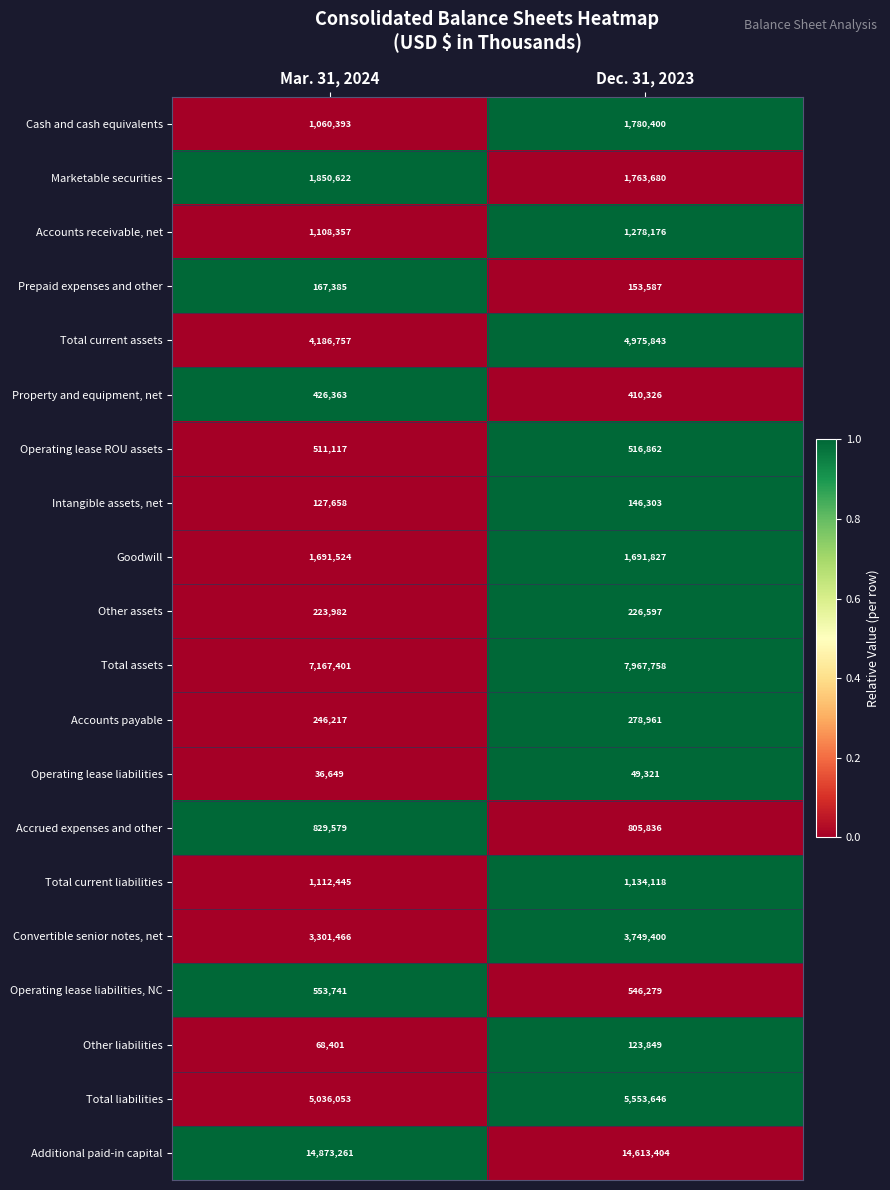

Rank the series by their maximum value, from highest to lowest.

Additional paid-in capital, Total assets, Total liabilities, Total current assets, Convertible senior notes, net, Marketable securities, Cash and cash equivalents, Goodwill, Accounts receivable, net, Total current liabilities, Accrued expenses and other, Operating lease liabilities, NC, Operating lease ROU assets, Property and equipment, net, Accounts payable, Other assets, Prepaid expenses and other, Intangible assets, net, Other liabilities, Operating lease liabilities